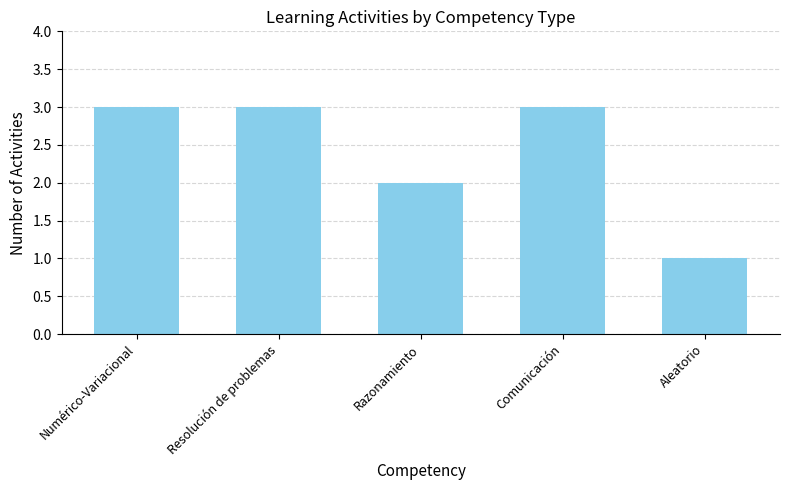

What is the sum of the values at Numérico-Variacional and Aleatorio?

4